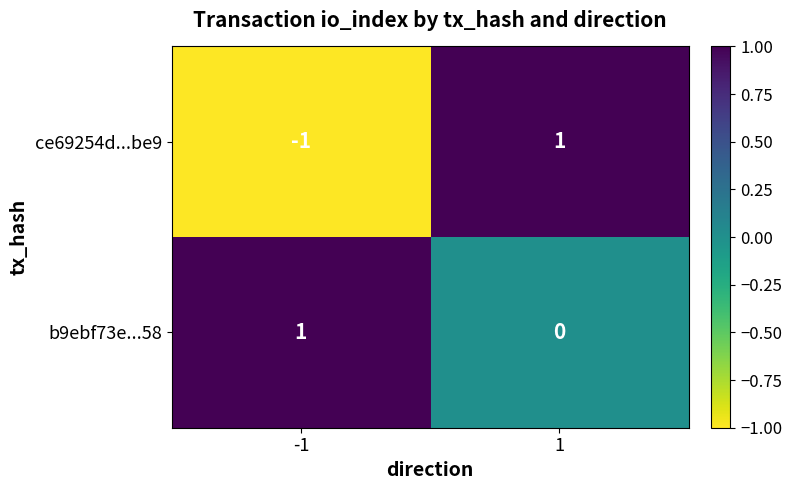

What is the difference between the highest and lowest values at -1?

2